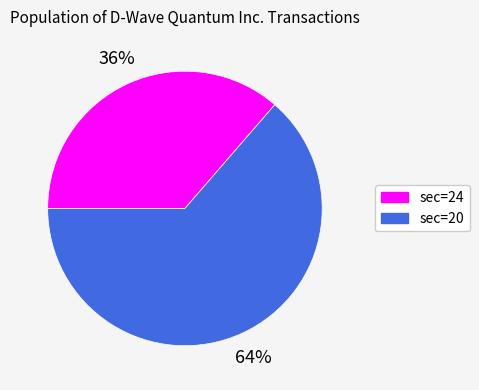

Is there a majority slice in this chart?

Yes